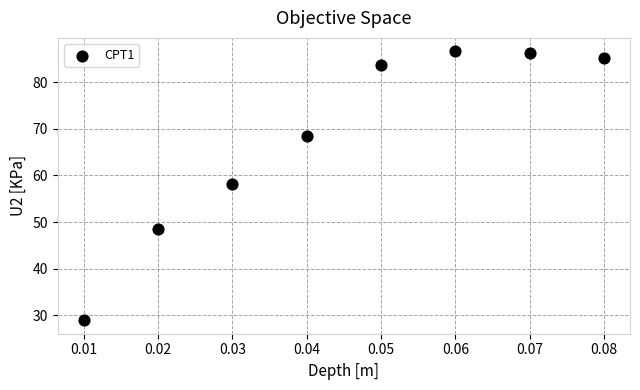

What is the range of Y values (max minus min)?

57.6